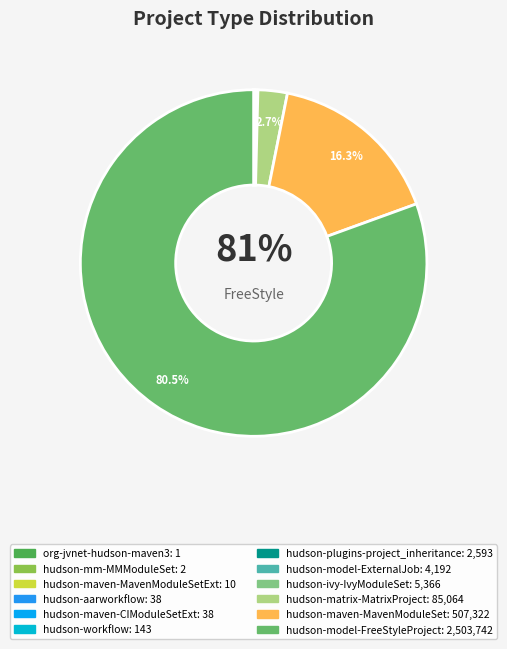

Count the number of slices in the pie.

12